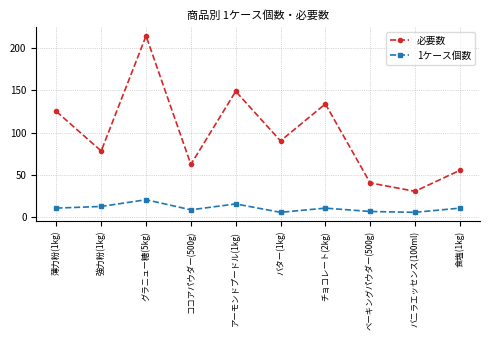

Which label corresponds to the largest value in the chart?

グラニュー糖(5kg)